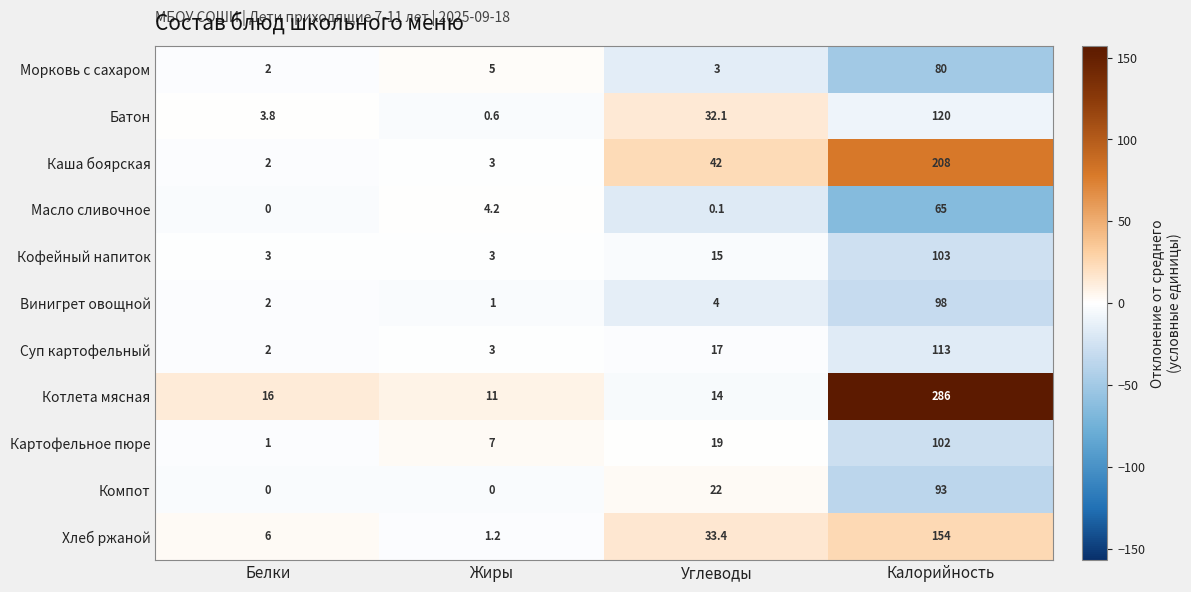

True or false: Морковь с сахаром has a value of 2.0 at Белки.

True